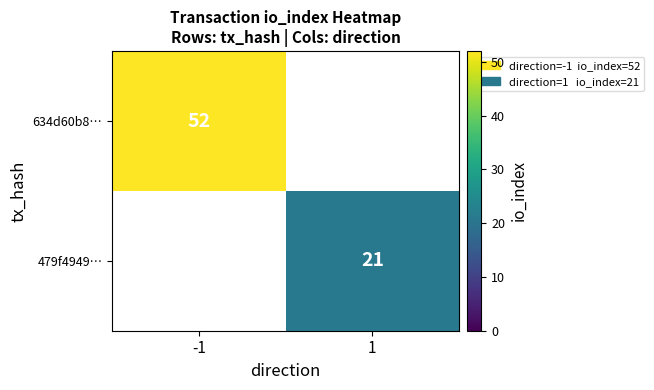

The 634d60b8… series shows 19 at -1. True or false?

False